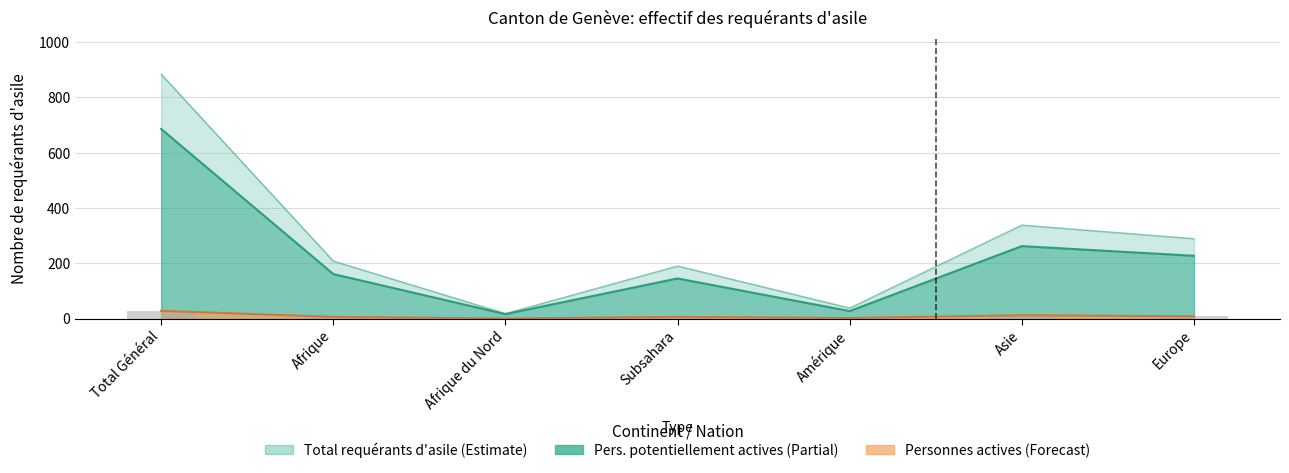

Reading left to right, transcribe all the data shown in this chart.

Total requérants d'asile: Total Général=884	Afrique=208	Afrique du Nord=18	Subsahara=190	Amérique=38	Asie=338	Europe=289
Personnes potentiellement actives: Total Général=686	Afrique=161	Afrique du Nord=16	Subsahara=145	Amérique=27	Asie=262	Europe=227
Personnes actives: Total Général=28	Afrique=6	Afrique du Nord=0	Subsahara=6	Amérique=2	Asie=12	Europe=8